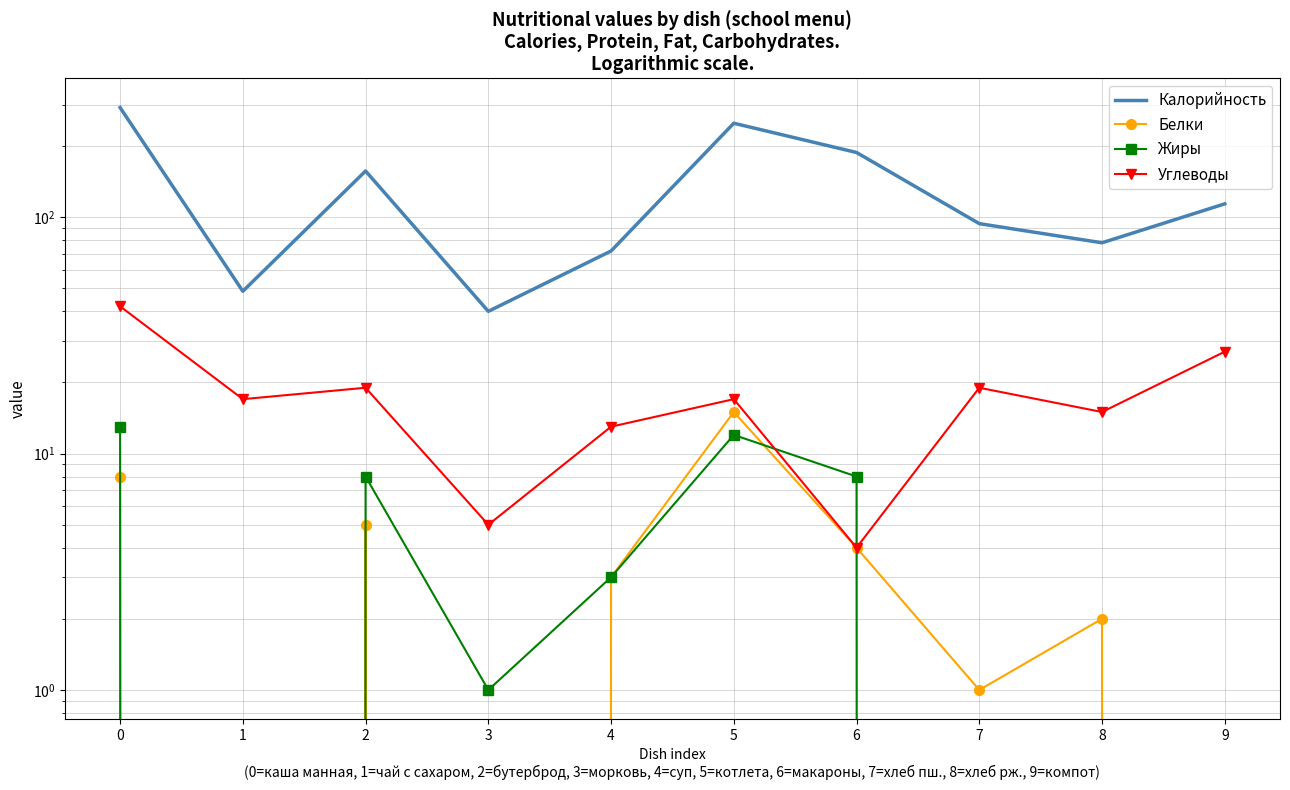

At which category does Калорийность reach its first local peak?

2